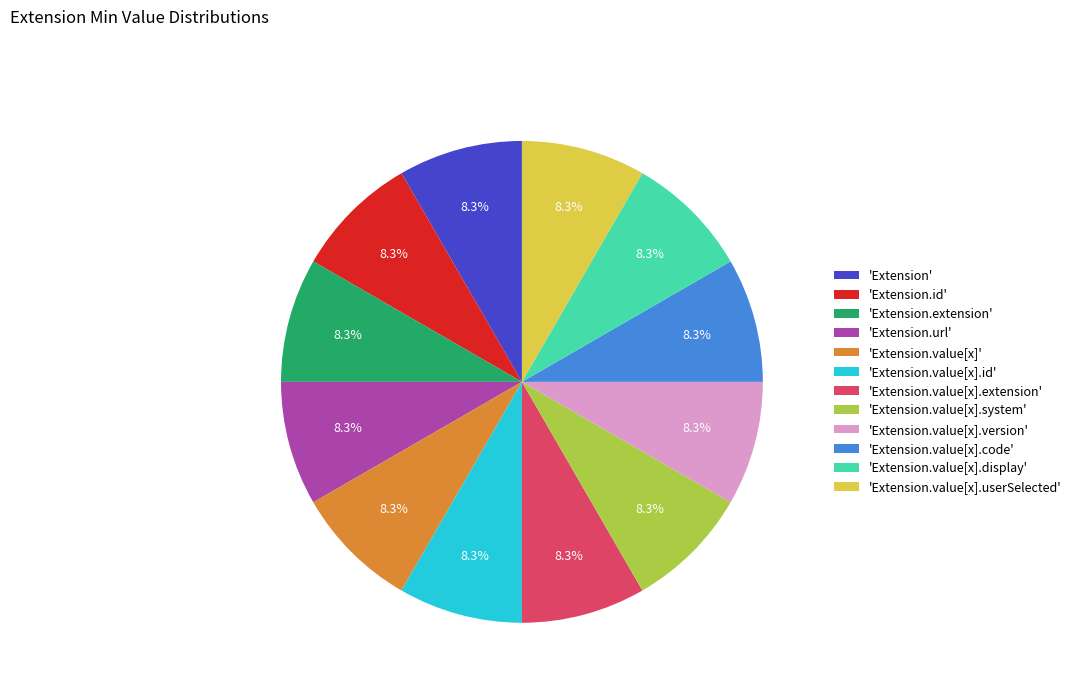

Count the number of slices in the pie.

12